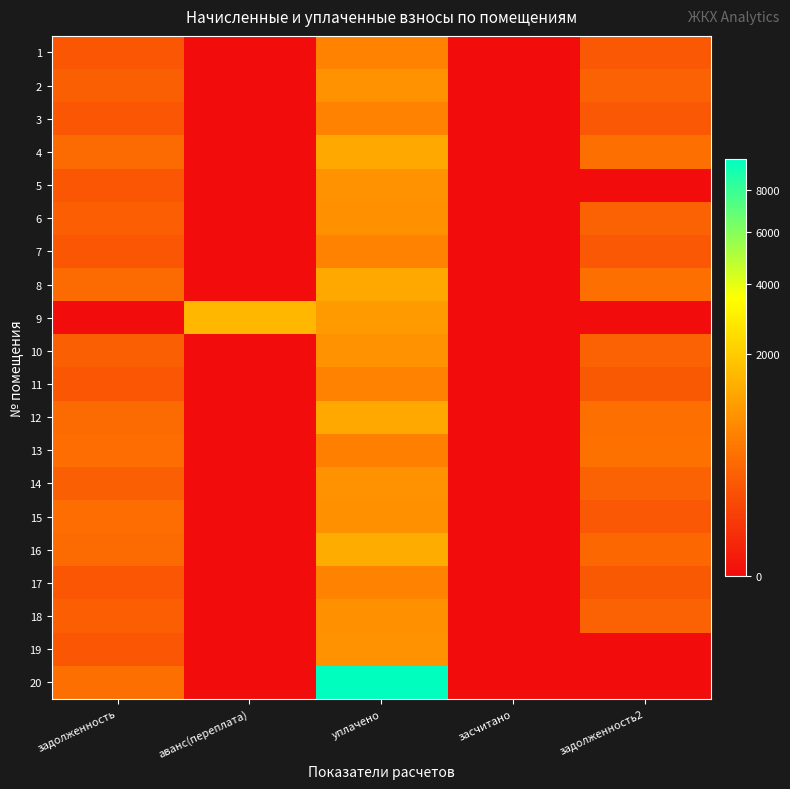

Which series changed the most between уплачено and задолженность2?

20